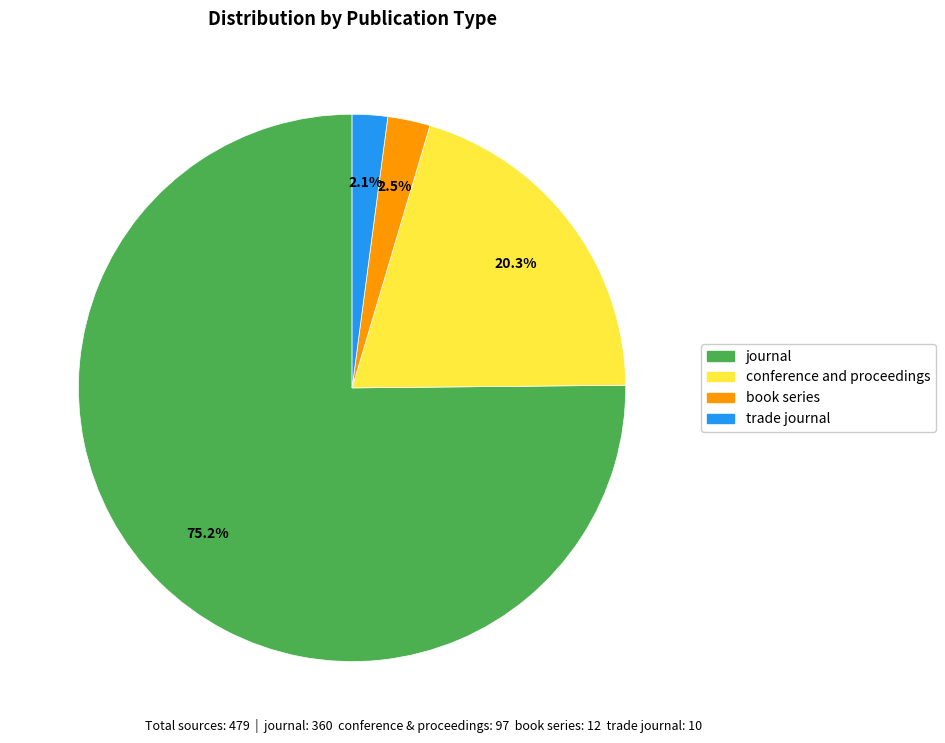

What is the largest slice in the pie chart?

journal